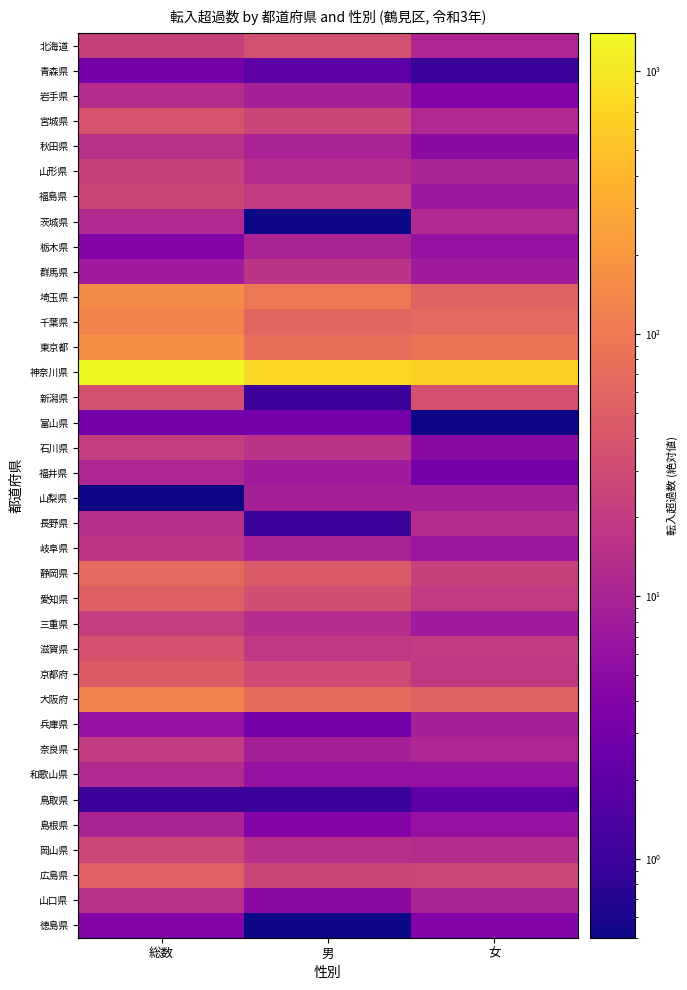

List the series in order of their peak value, highest first.

神奈川県, 東京都, 埼玉県, 千葉県, 大阪府, 静岡県, 広島県, 愛知県, 京都府, 宮城県, 滋賀県, 新潟県, 北海道, 岡山県, 福島県, 山形県, 石川県, 三重県, 奈良県, 岐阜県, 群馬県, 秋田県, 山口県, 長野県, 岩手県, 茨城県, 和歌山県, 福井県, 栃木県, 島根県, 山梨県, 兵庫県, 徳島県, 青森県, 富山県, 鳥取県